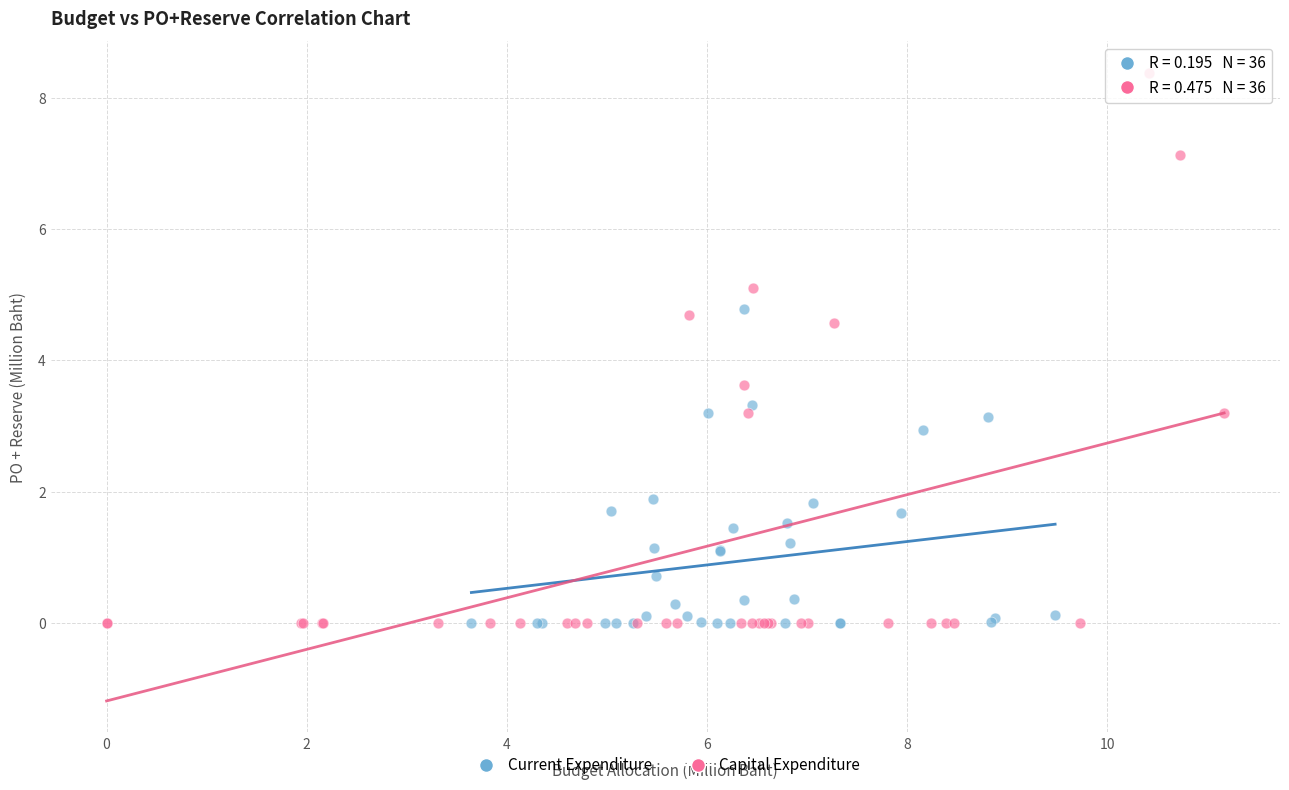

Which series has the widest spread of Y values?

Capital Expenditure